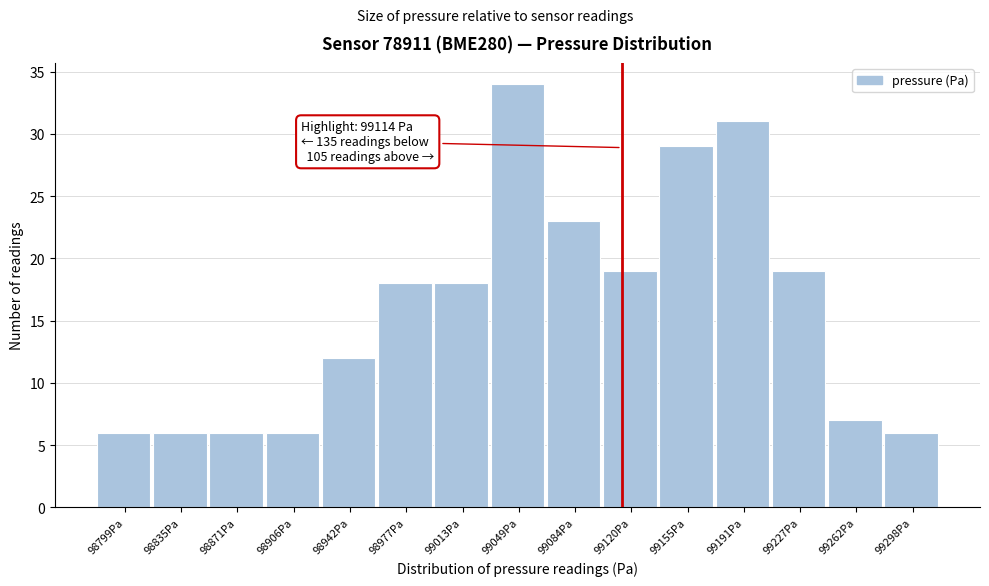

Which range on the x-axis has the tallest bar?

99030 to 99065